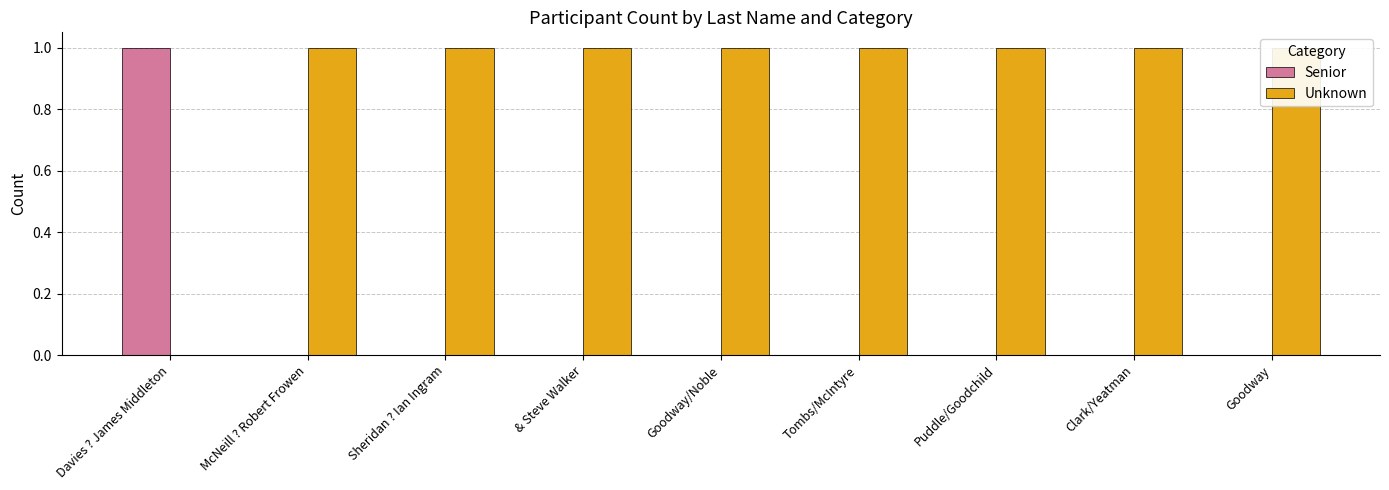

How many data points in Senior are above 0?

1